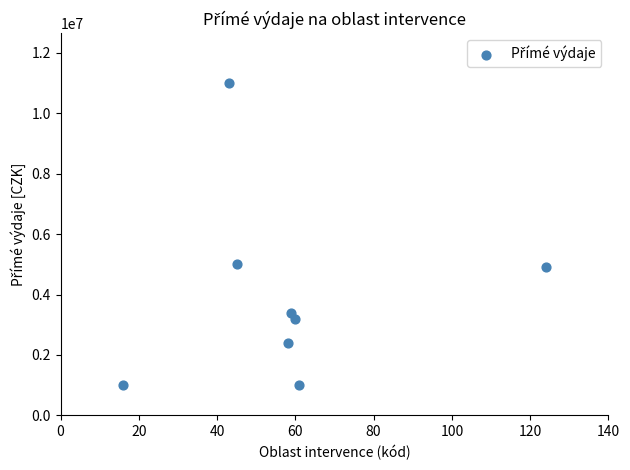

What is the average X value?

58